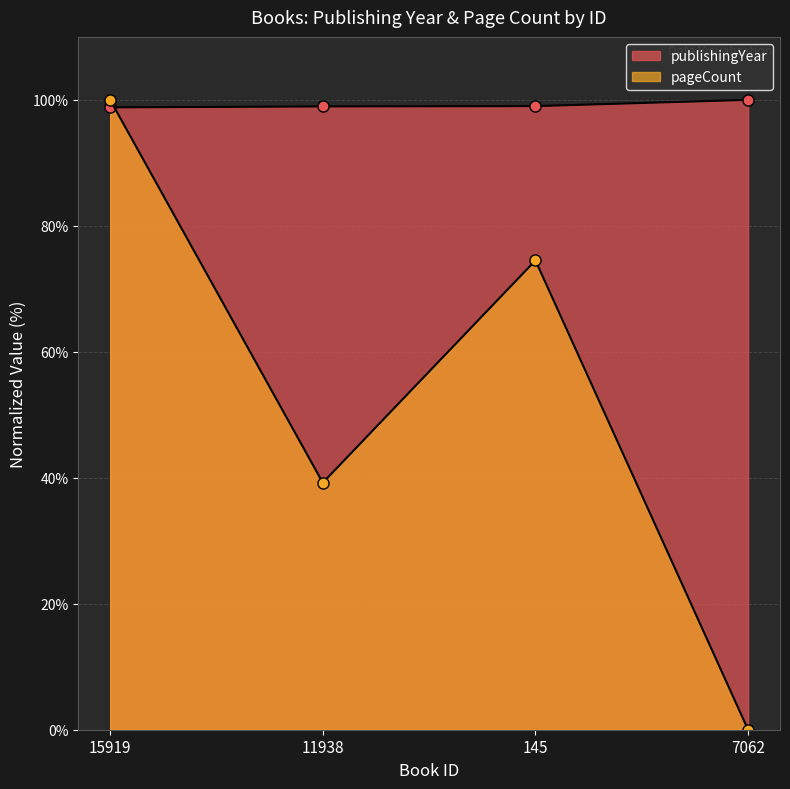

What is the label of the 3rd point from the left?

145